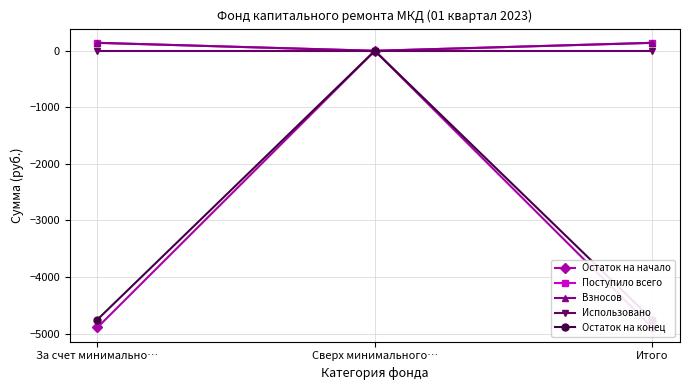

Reading right to left, extract all data points from this chart.

Остаток на начало: -4893.1	0.0	-4893.1
Поступило всего: 140.8	0.0	140.8
Взносов: 140.7	0.0	140.7
Использовано: 0.0	0.0	0.0
Остаток на конец: -4752.3	0.0	-4752.3